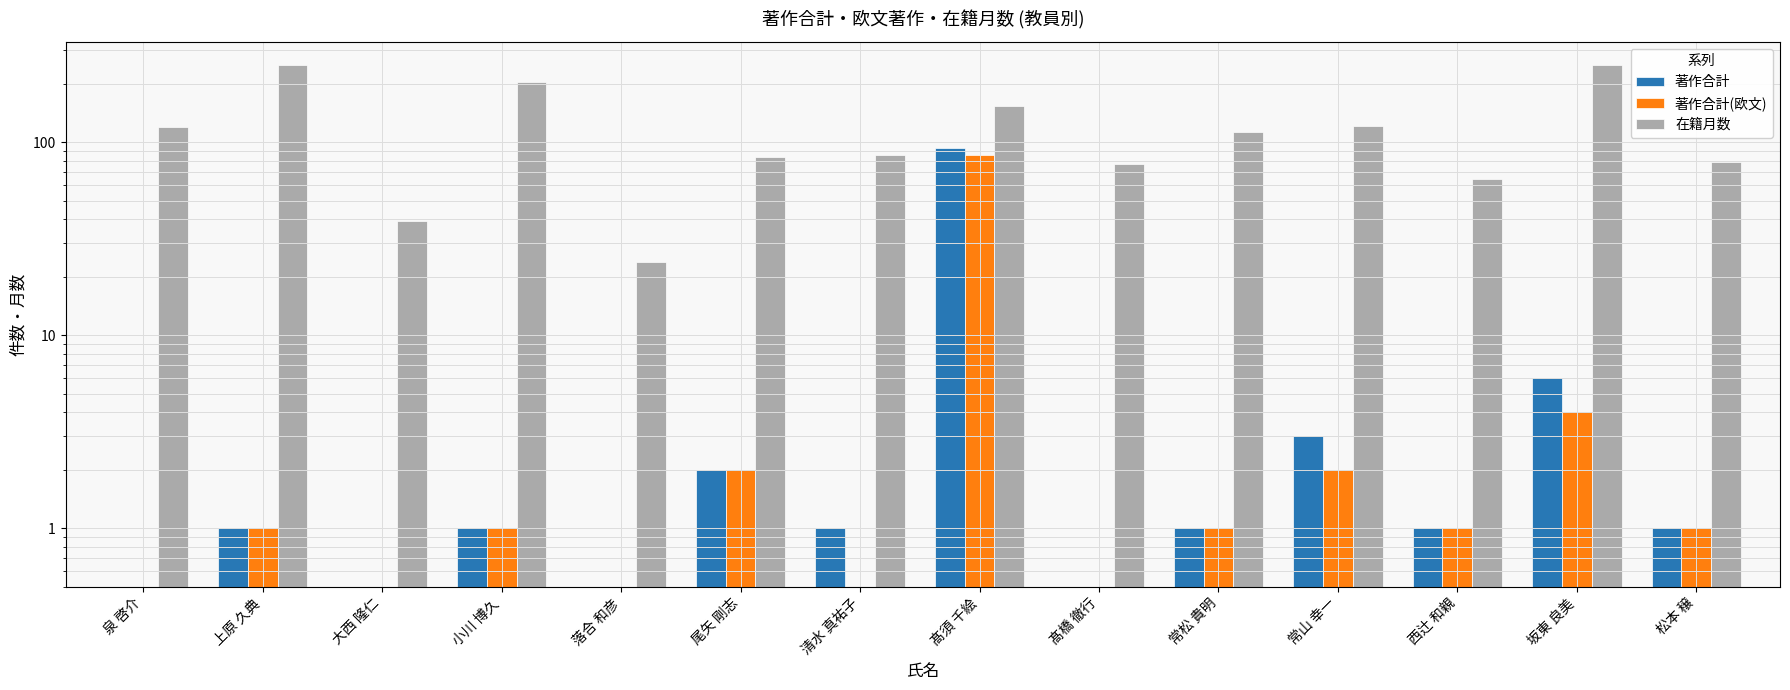

At which category is the sum across all series the highest?

髙須 千絵